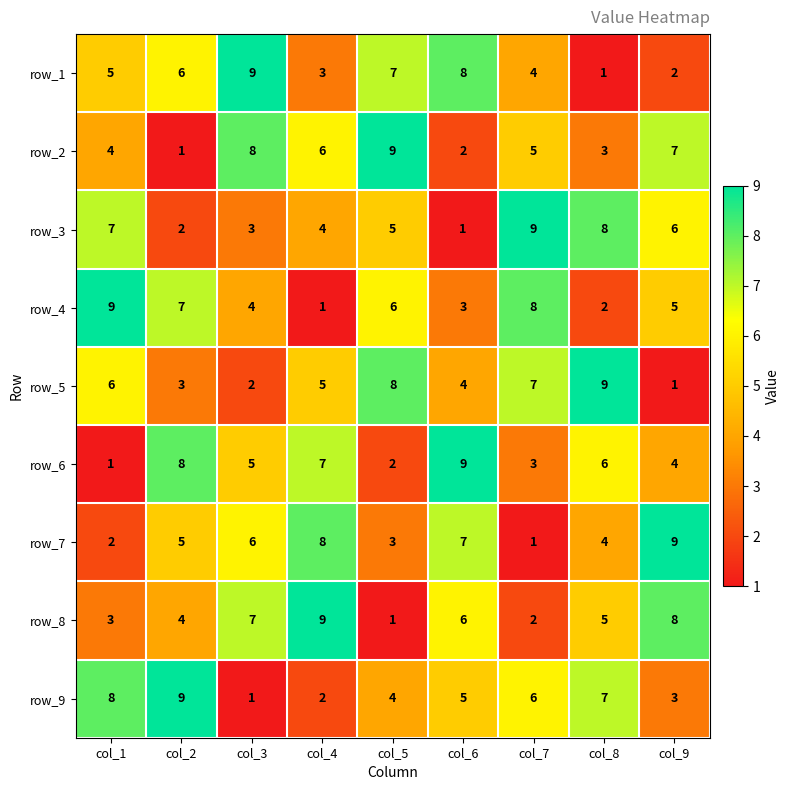

At which label is row_6 closest to 5?

col_3